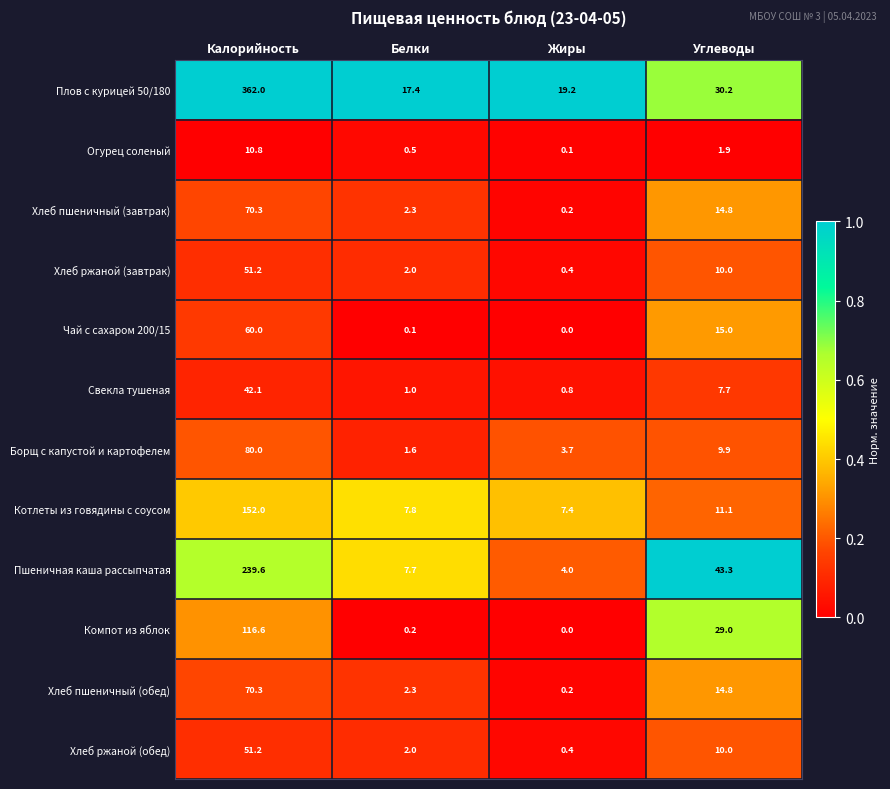

At which category is the sum across all series the highest?

Калорийность